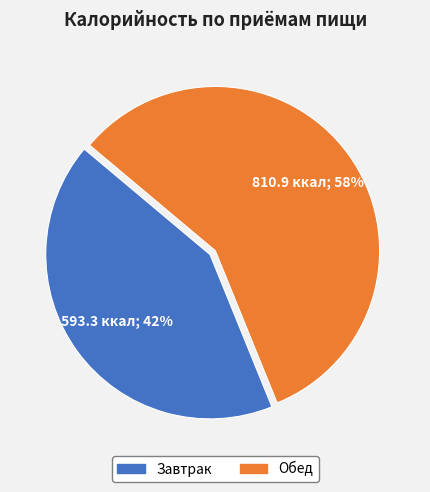

How many slices are in this pie chart?

2